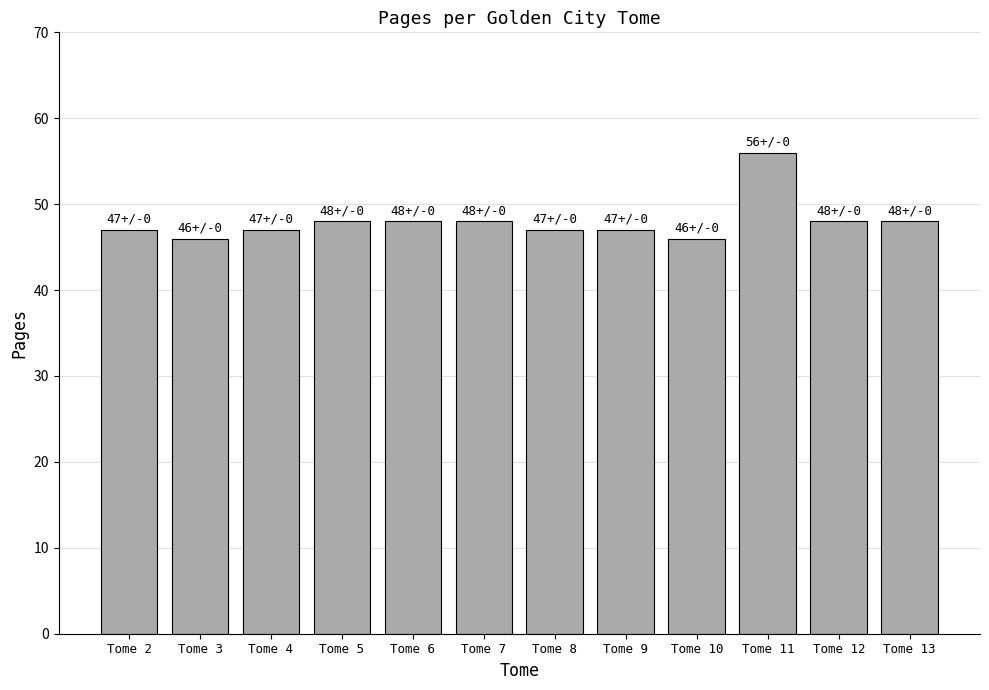

What is the difference between the second highest and minimum values?

2